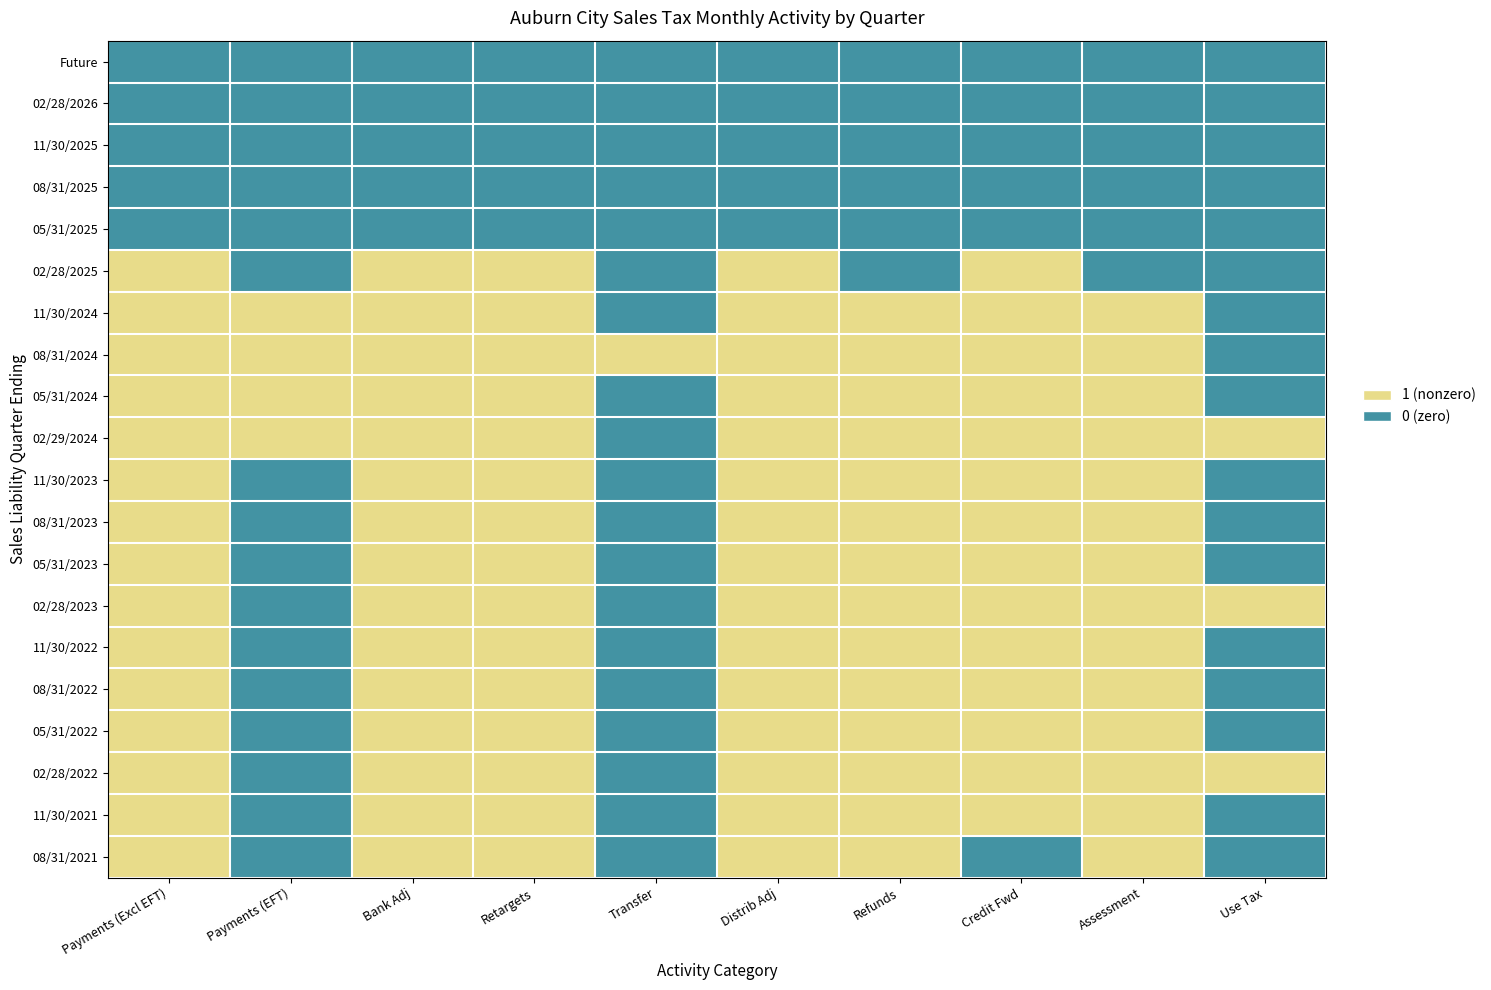

How many distinct data groups are displayed?

20